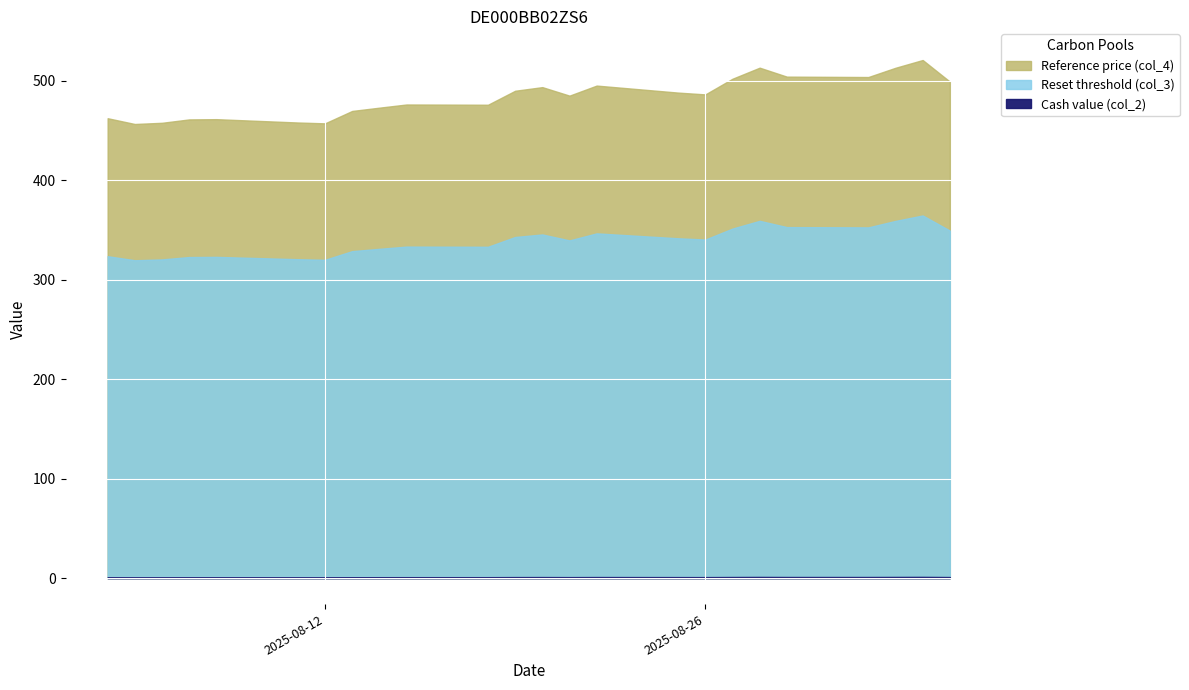

At which category does Cash value (col_2) reach its first local peak?

2025-09-03